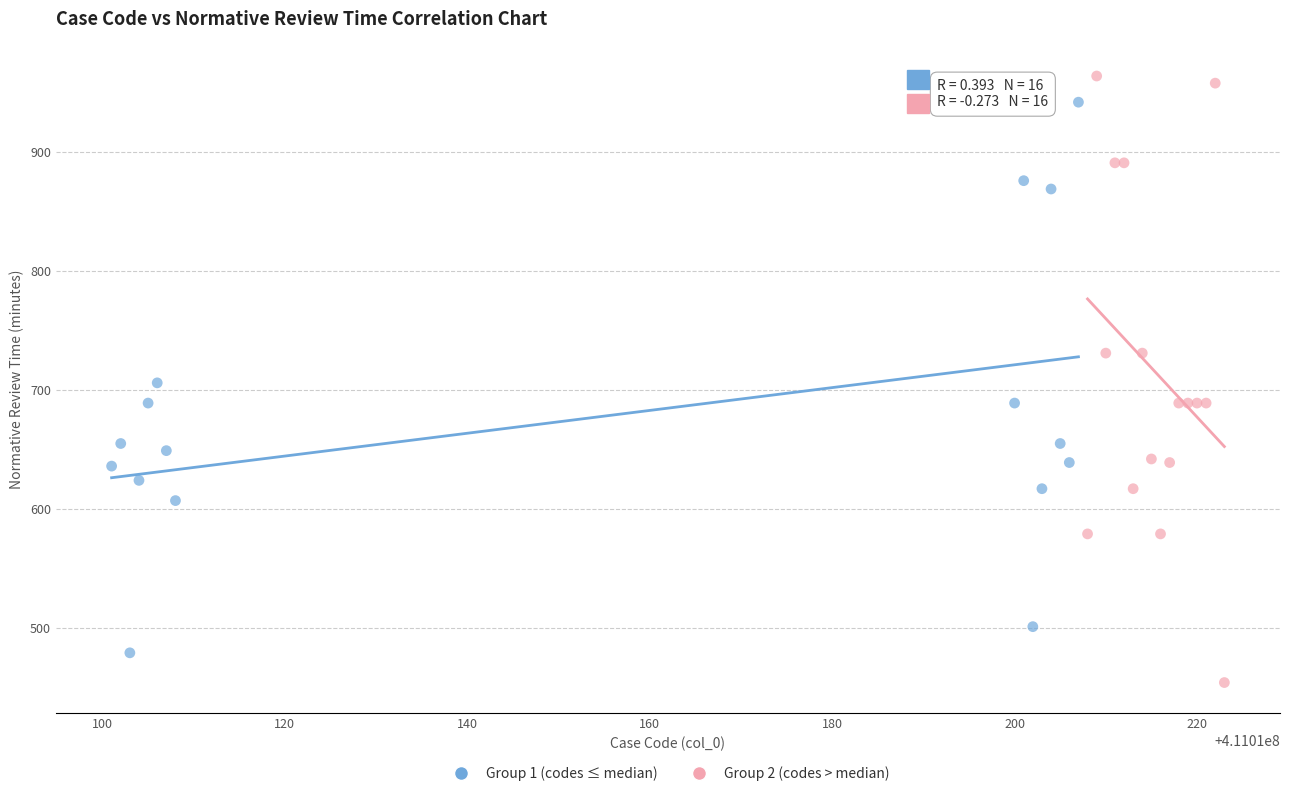

Which series has the widest spread of Y values?

Group 2 (codes > median)